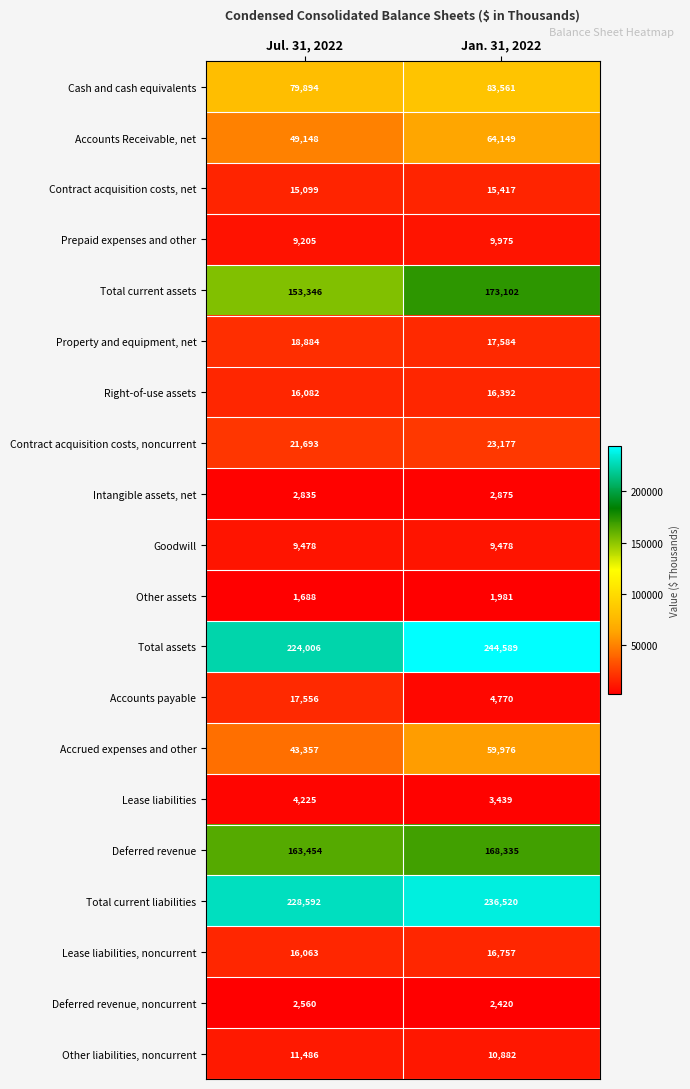

Which category has the lowest value in the Property and equipment, net series?

Jan. 31, 2022